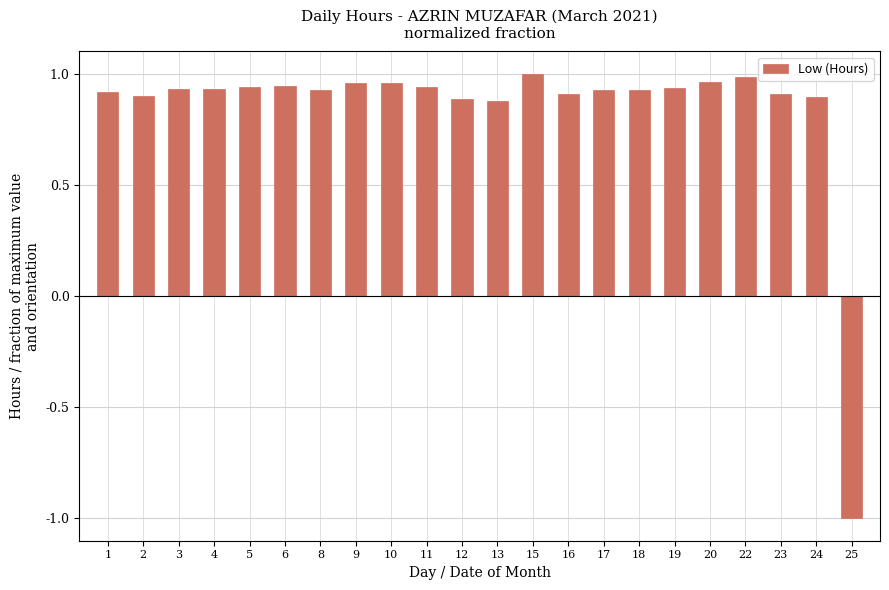

Where does the data first go above 0?

1